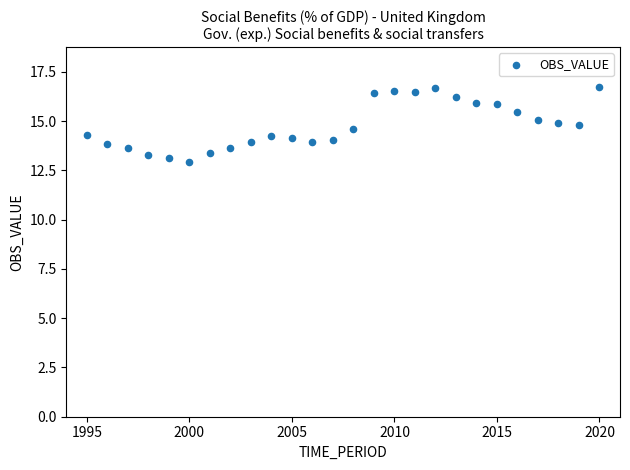

What is the range of Y values (max minus min)?

3.8